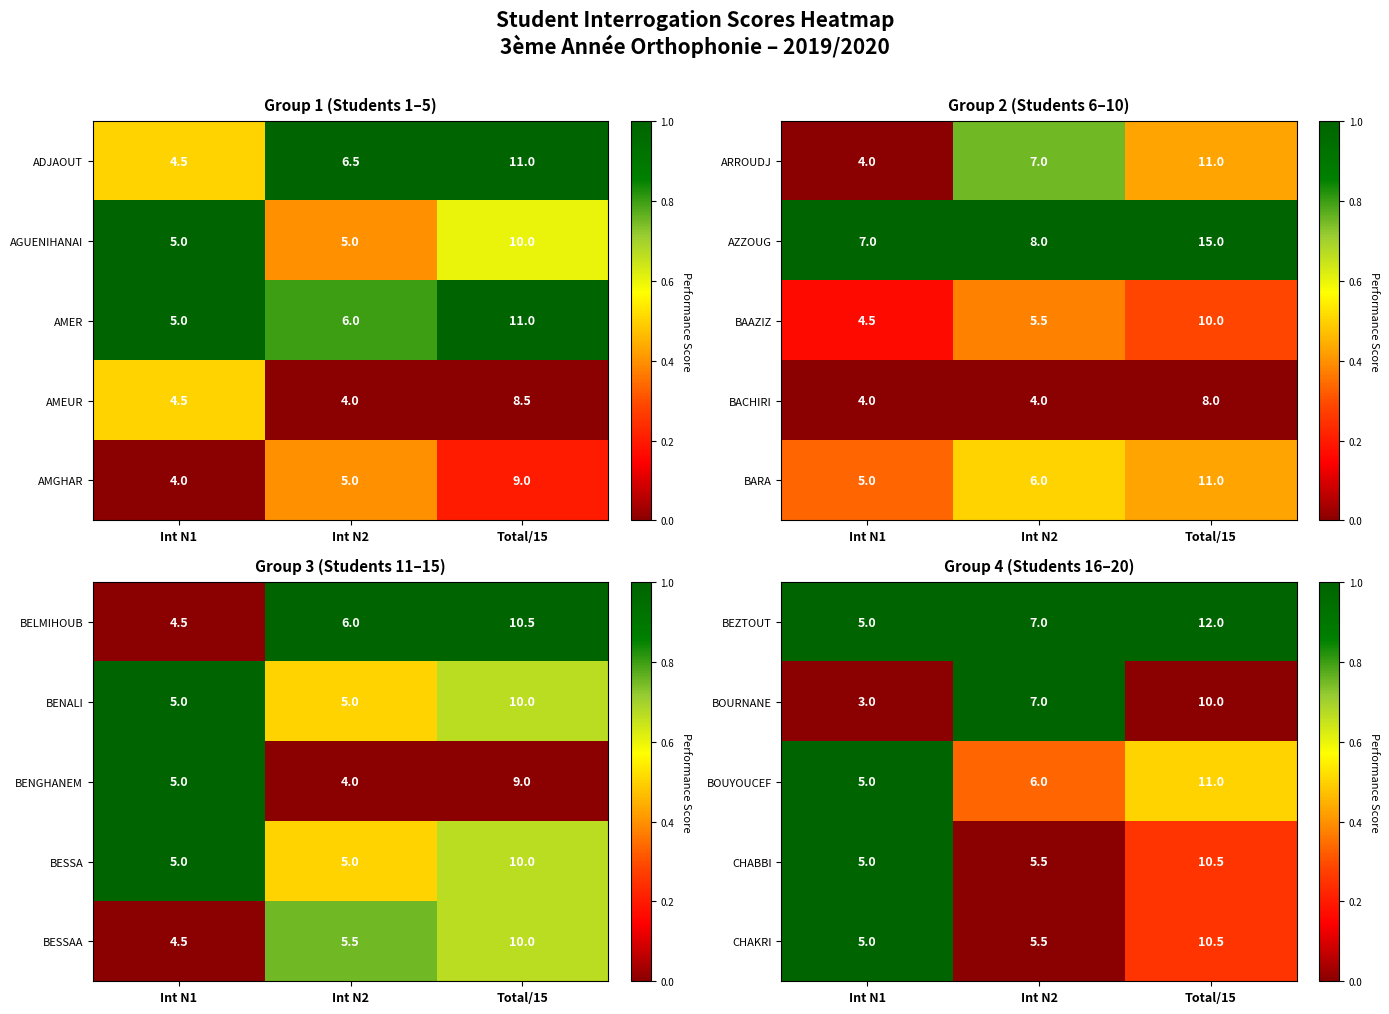

What is the approximate value of CHABBI at Total/15?

10.5